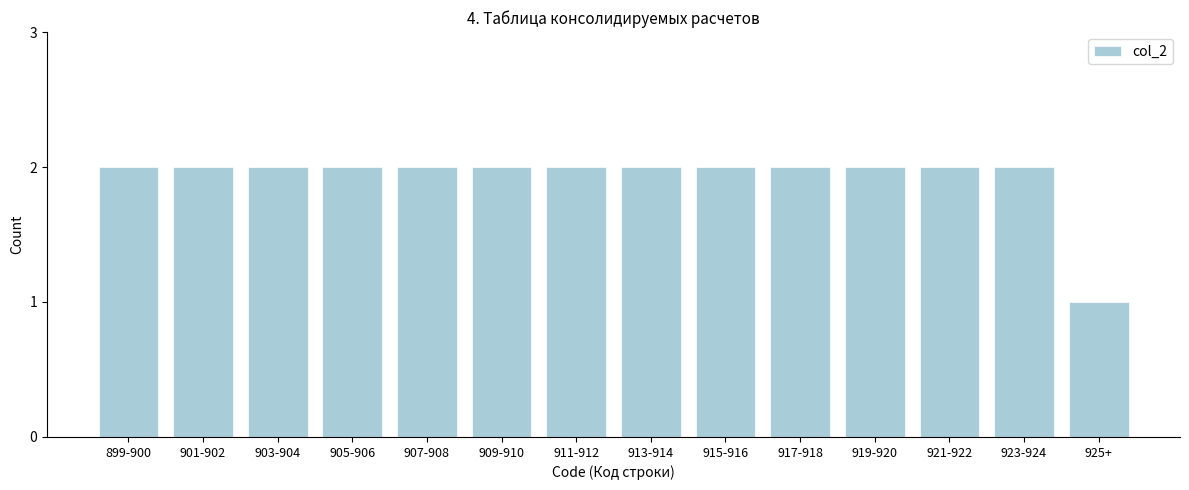

Reading left to right, list all the values displayed in this chart.

899-900=2	901-902=2	903-904=2	905-906=2	907-908=2	909-910=2	911-912=2	913-914=2	915-916=2	917-918=2	919-920=2	921-922=2	923-924=2	925+=1